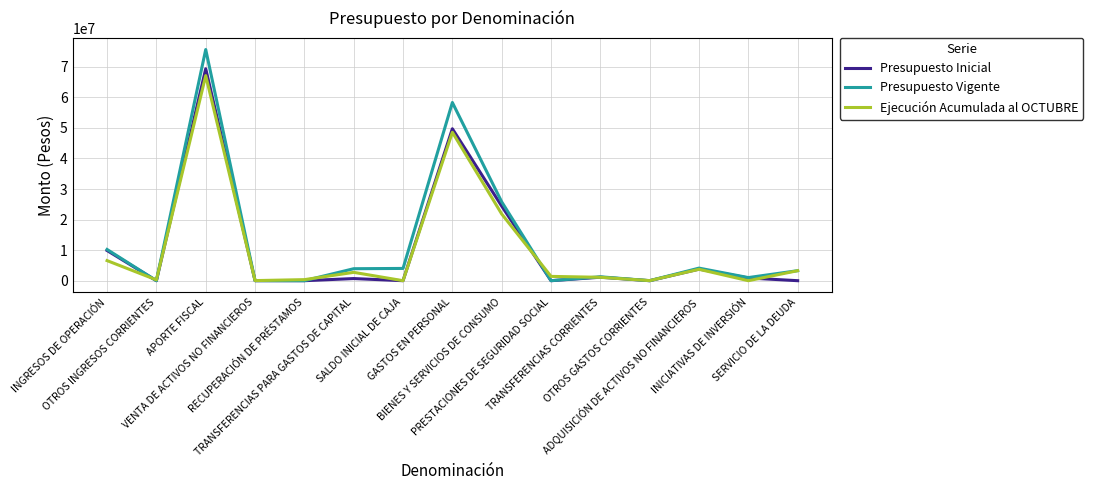

Where is the first local minimum for Ejecución Acumulada al OCTUBRE?

OTROS INGRESOS CORRIENTES